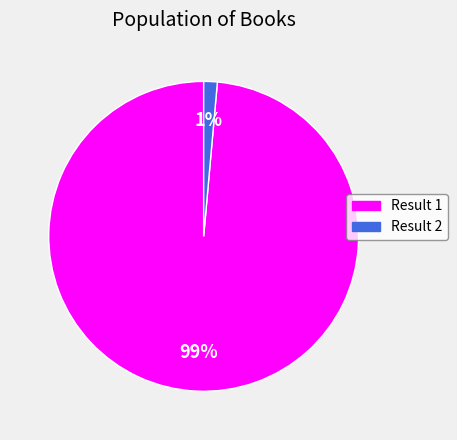

To the nearest percent, what is the average slice percentage?

50%